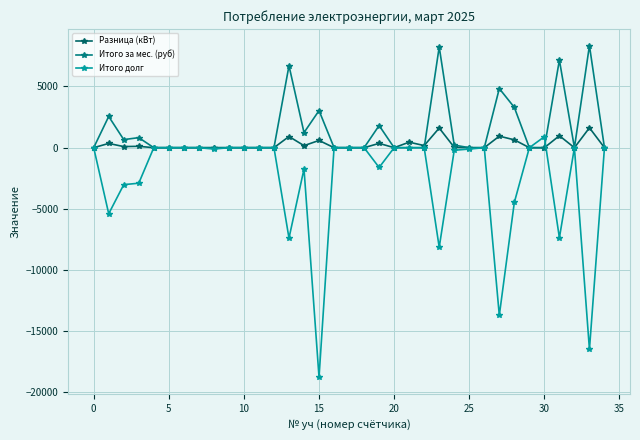

How many interior local peaks does the Итого за мес. (руб) series have?

9